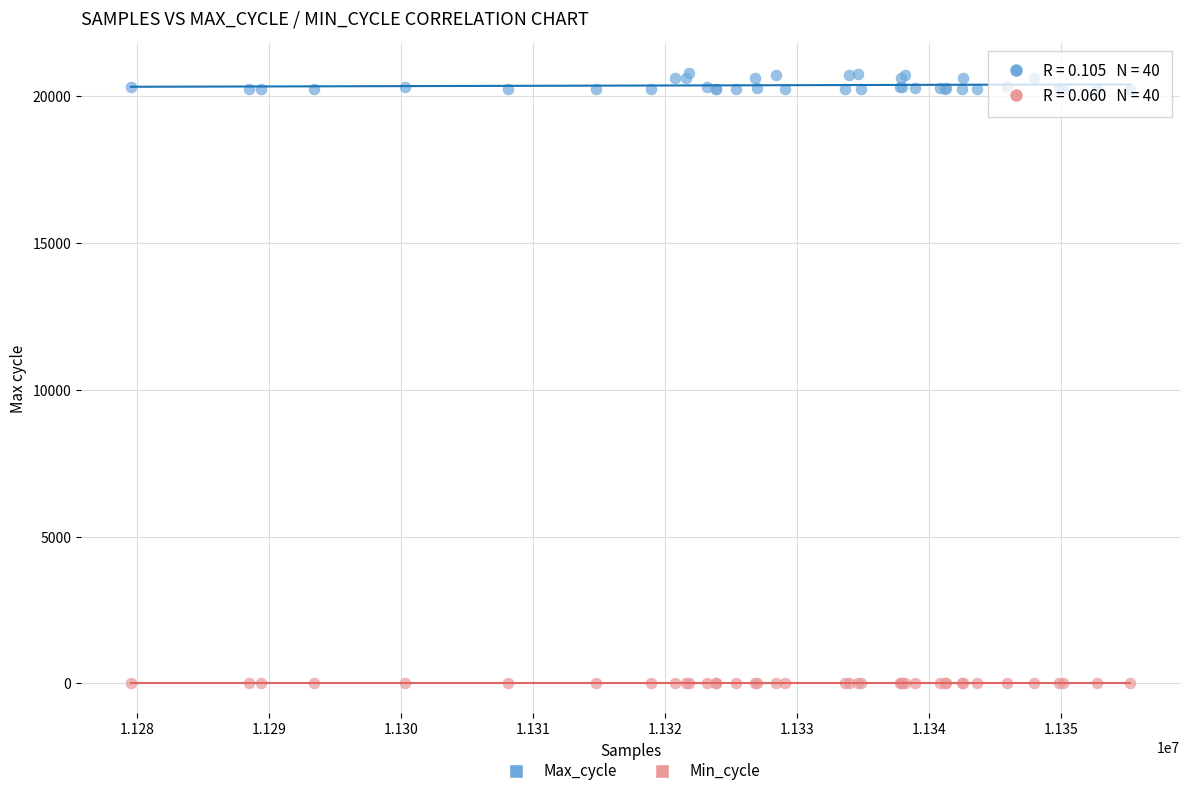

Which series has the widest spread of Y values?

Max_cycle